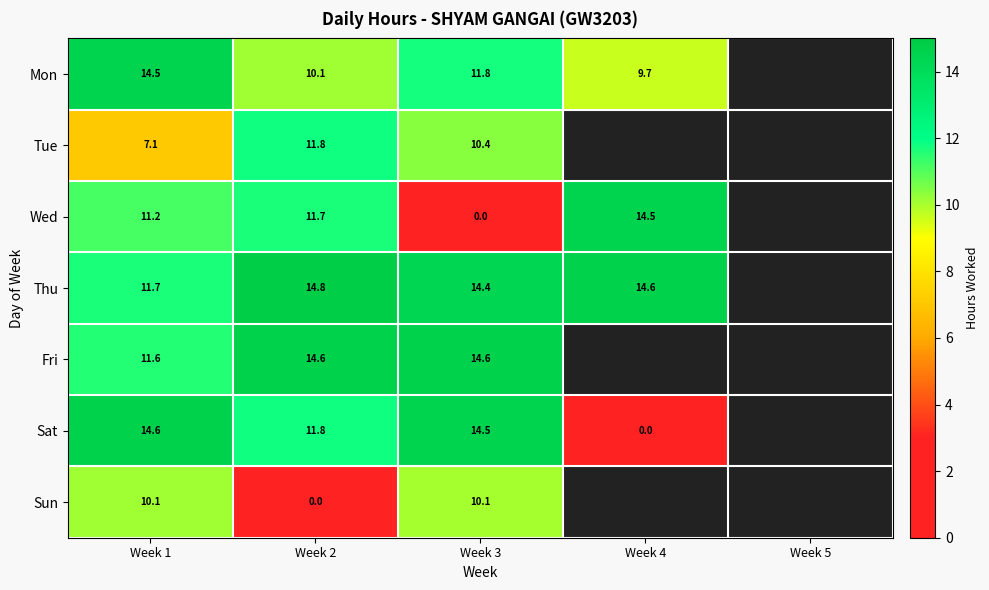

Which series changed the most between Week 1 and Week 2?

Sun